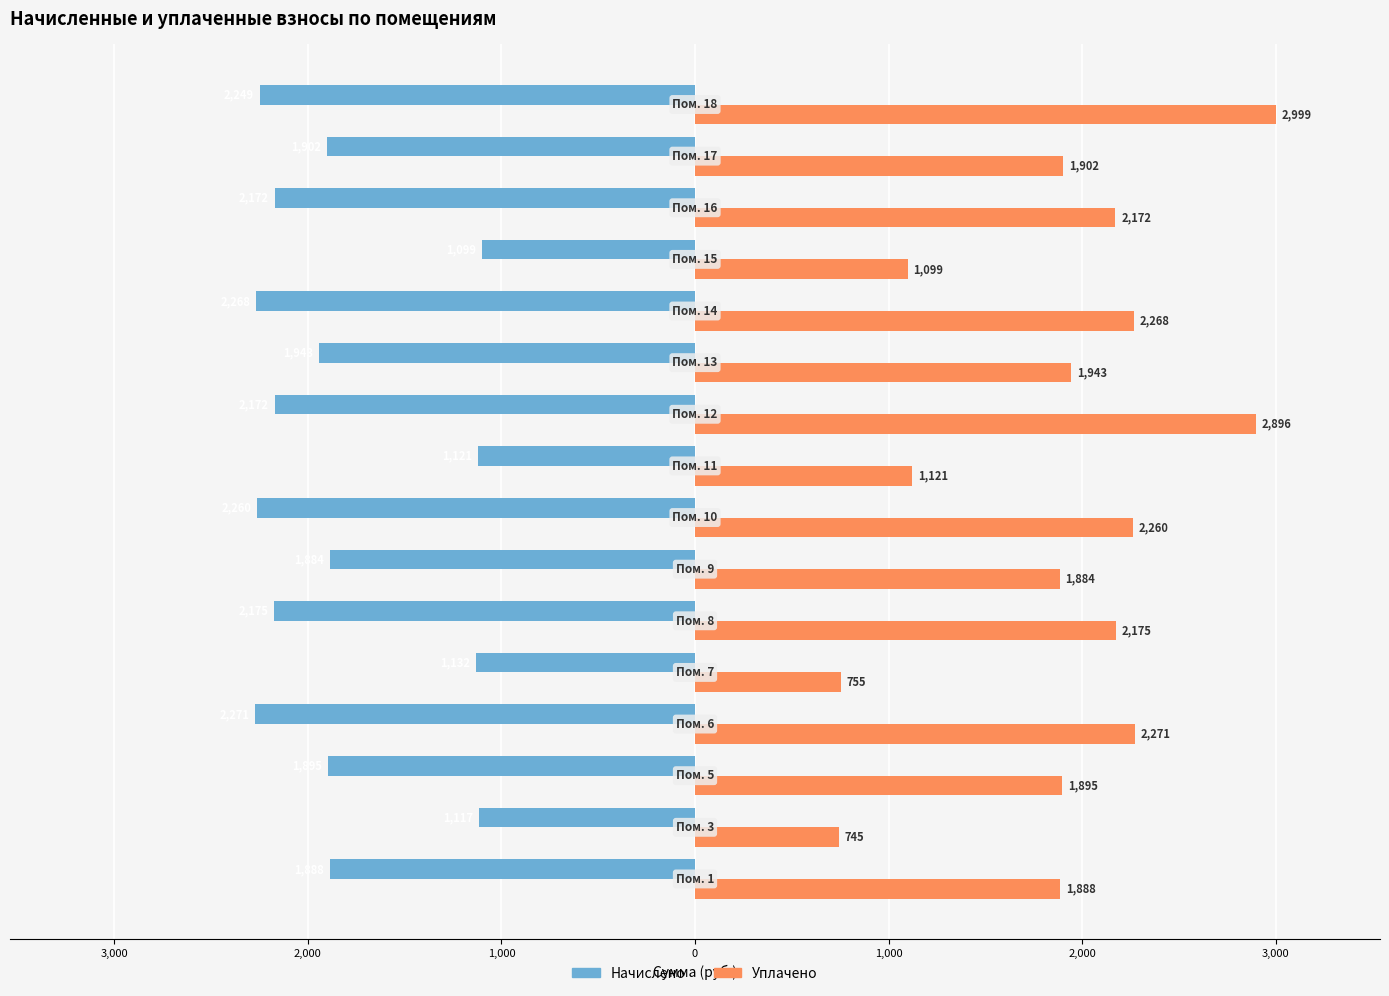

What are all the series names shown in the legend?

Начислено, Уплачено